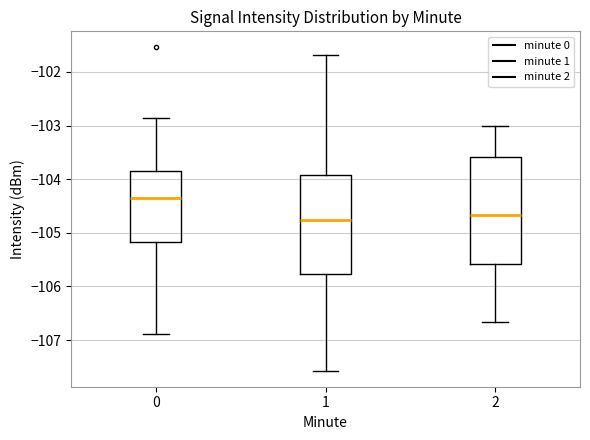

Where does the median line of the box at x = 0 sit on the y-axis? The values are not printed on the chart, so give them approximately, as read against the axis.

-104.3